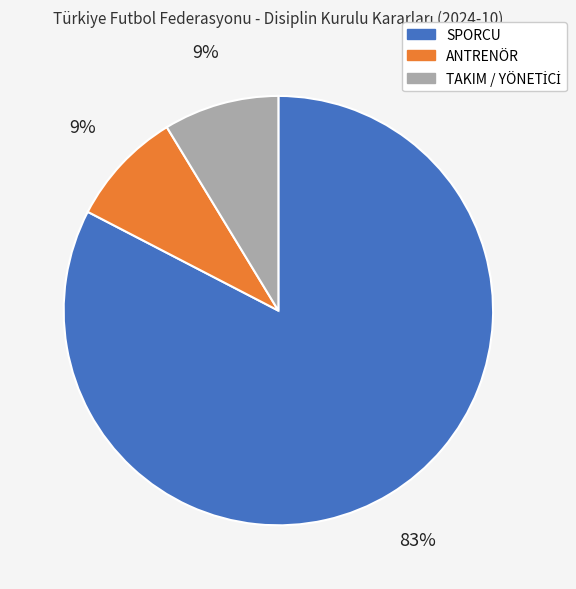

Which category accounts for the majority?

SPORCU